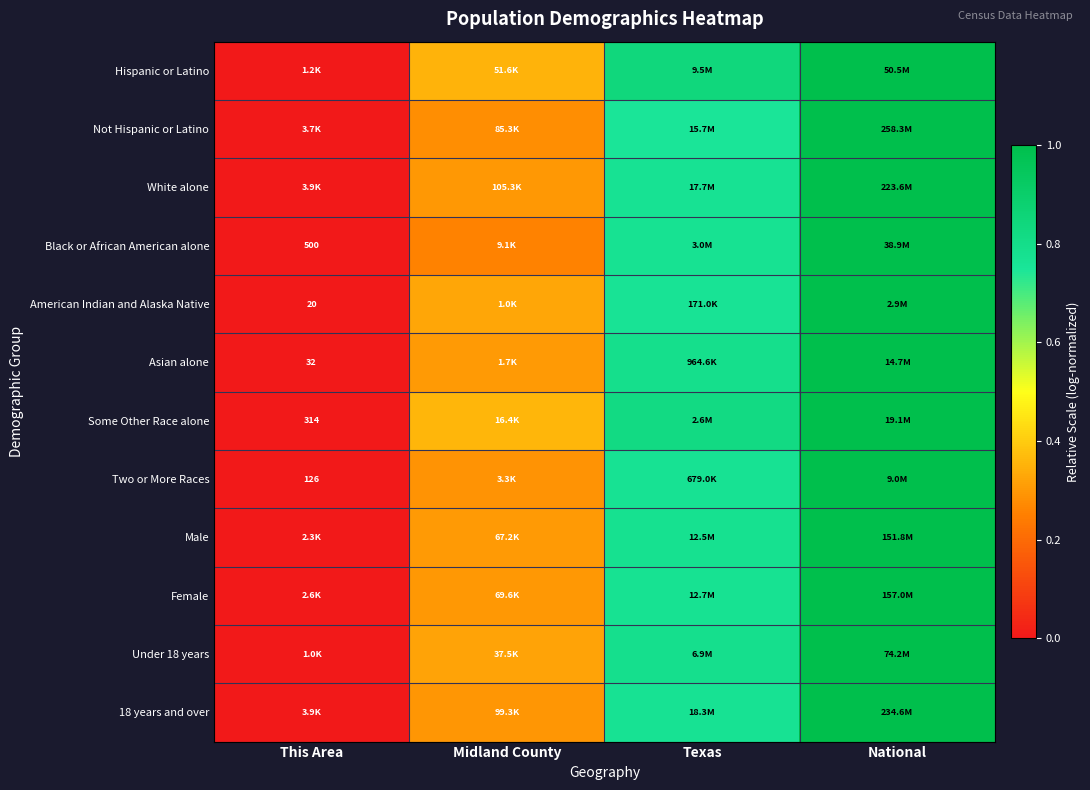

At which category is the sum across all series the highest?

National